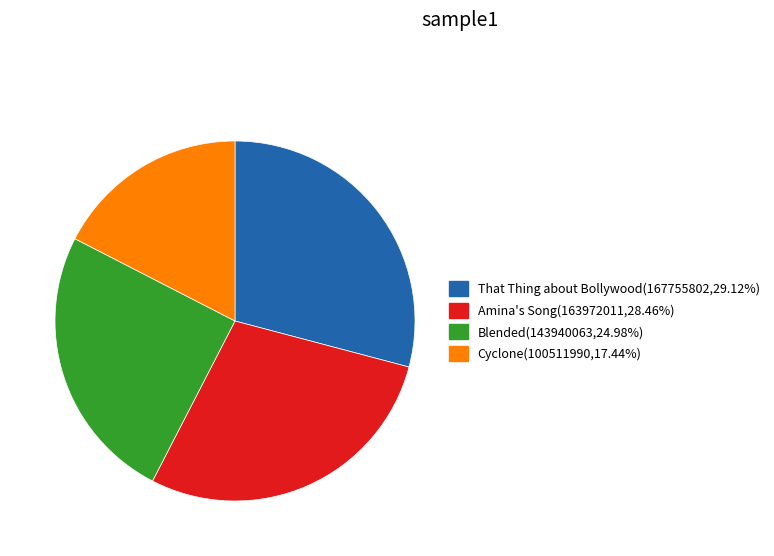

What is the smallest slice in the pie chart?

Cyclone